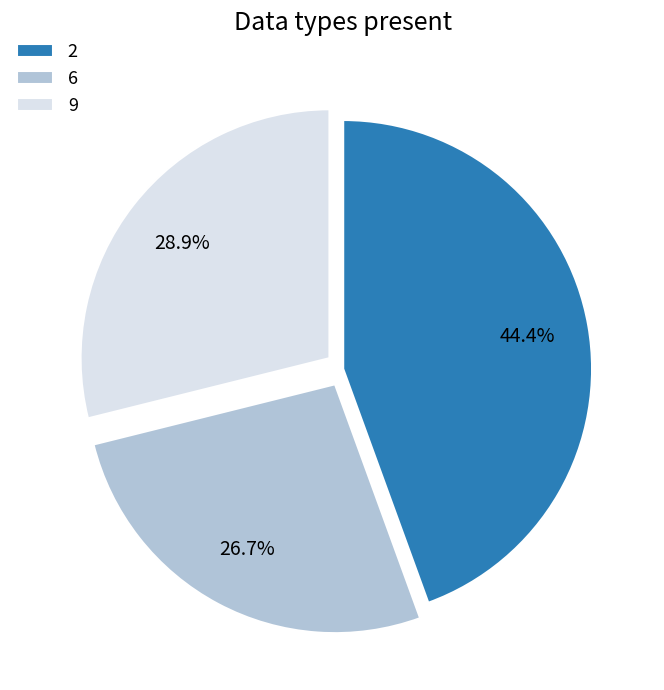

What is the ratio of the value at 6 to the value at 2?

0.6